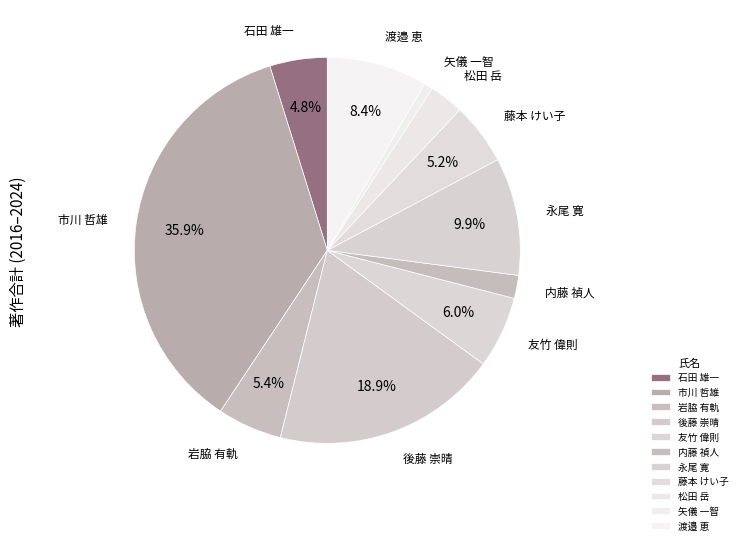

Is there any slice that represents more than half of the pie?

No